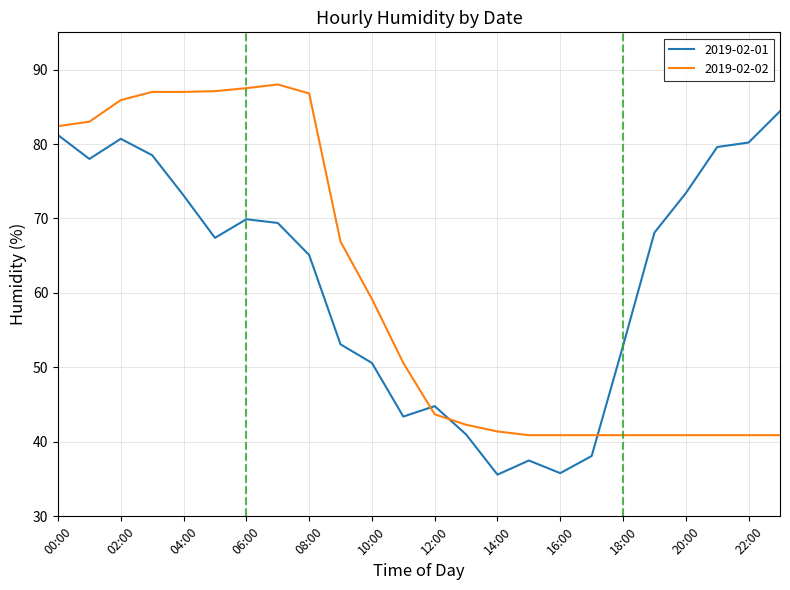

Does the chart have visible grid lines?

Yes